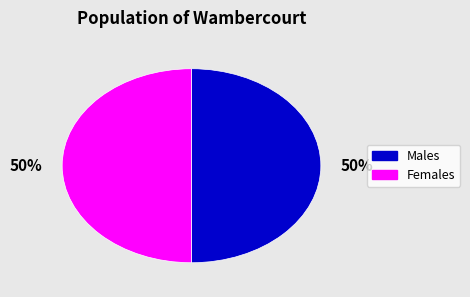

To the nearest percent, what is the average slice percentage?

50%